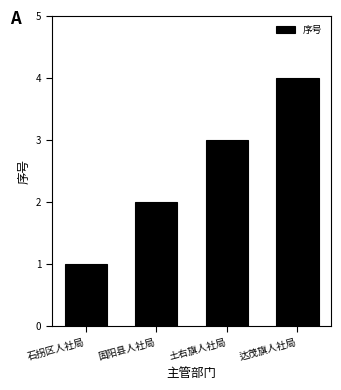

Read the value at 石拐区人社局.

1